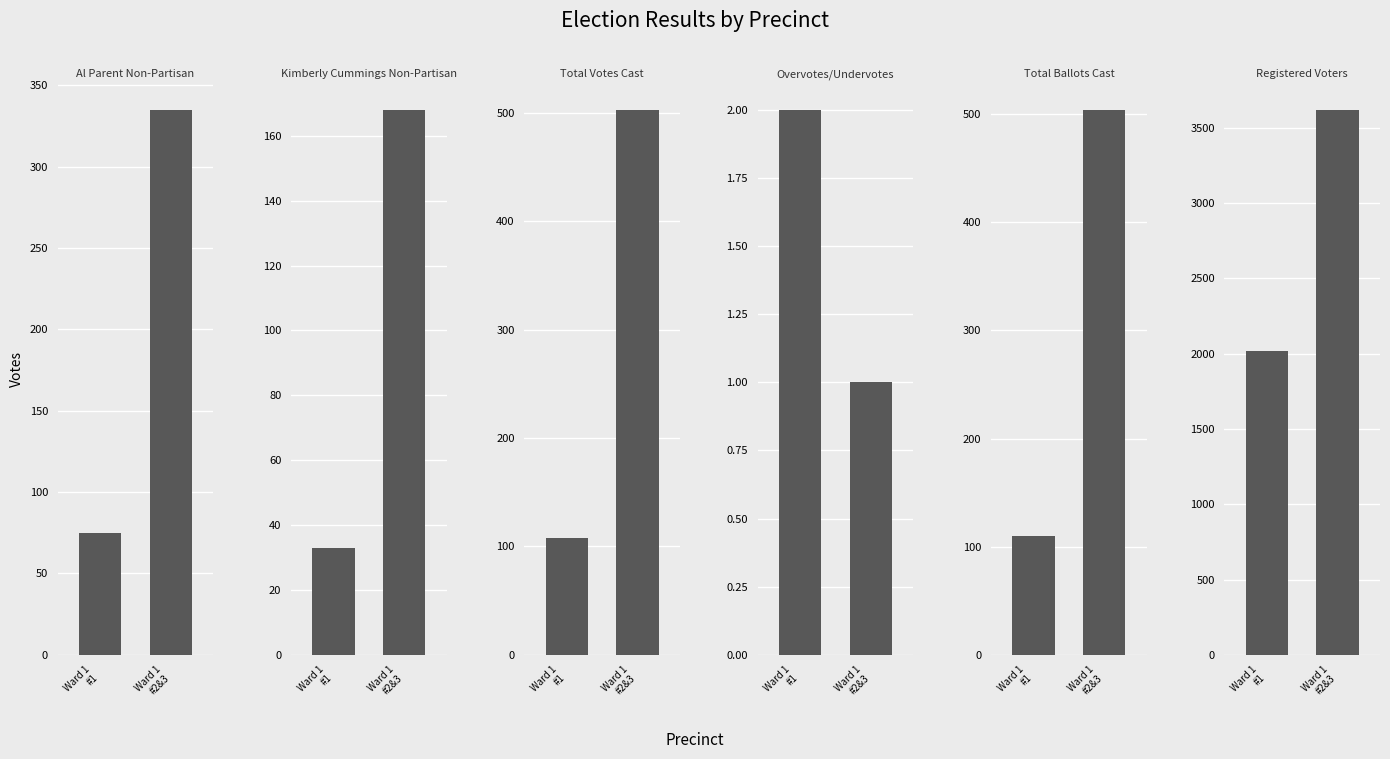

Which has a higher value, Ward 1
#1 or Ward 1
#2&3?

Ward 1
#2&3